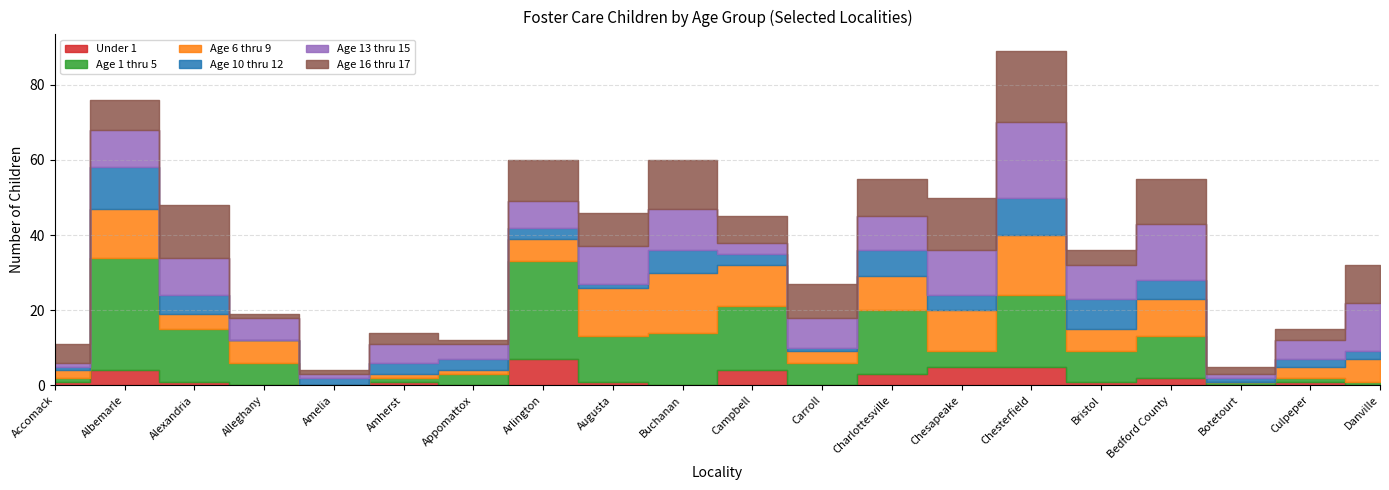

How many values in the Age 16 thru 17 series exceed 9?

8